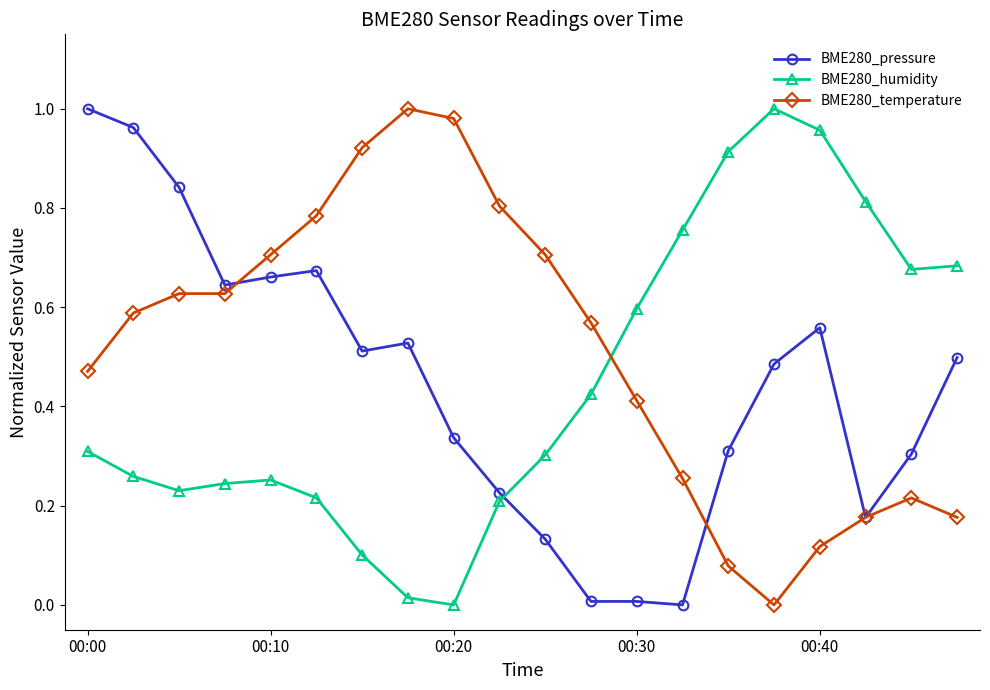

Which series has the largest total across all categories?

BME280_temperature